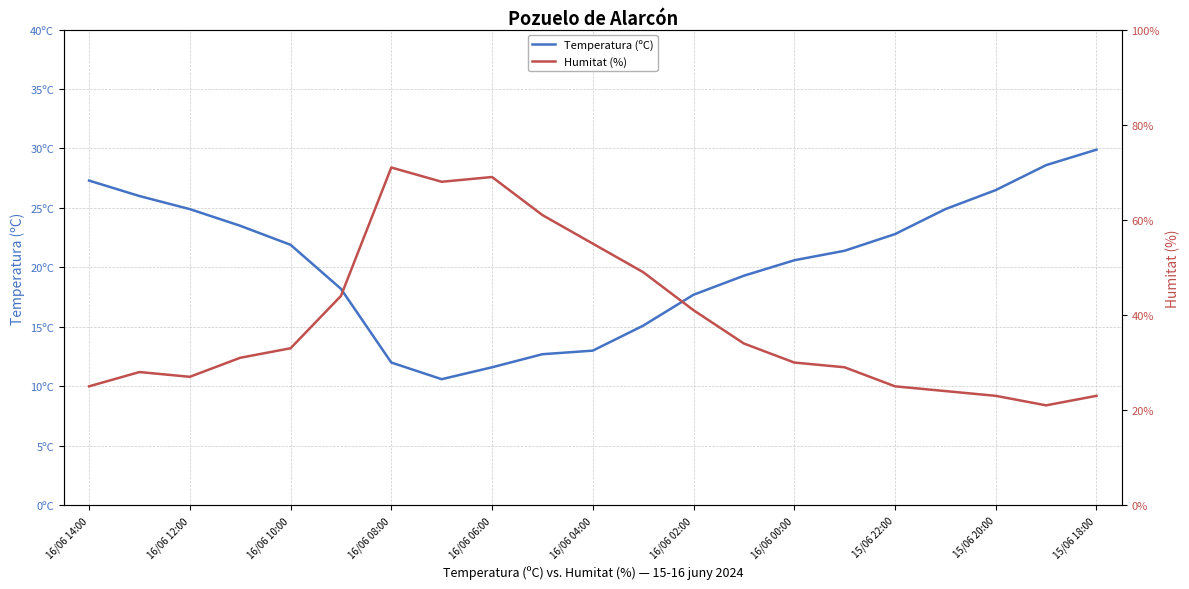

Is the value of Humitat (%) at 20 greater than the value of Temperatura (ºC) at 16/06 08:00?

No